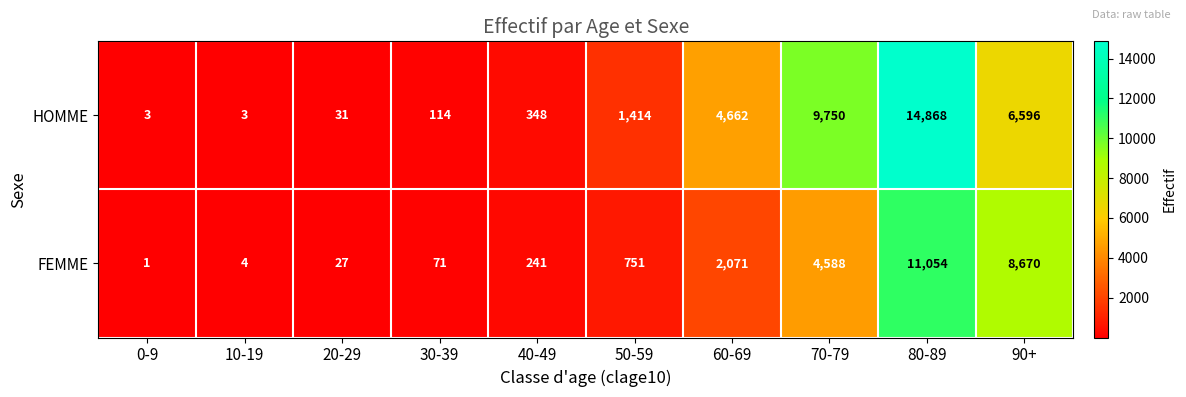

Where is HOMME nearest to the value 7435?

90+